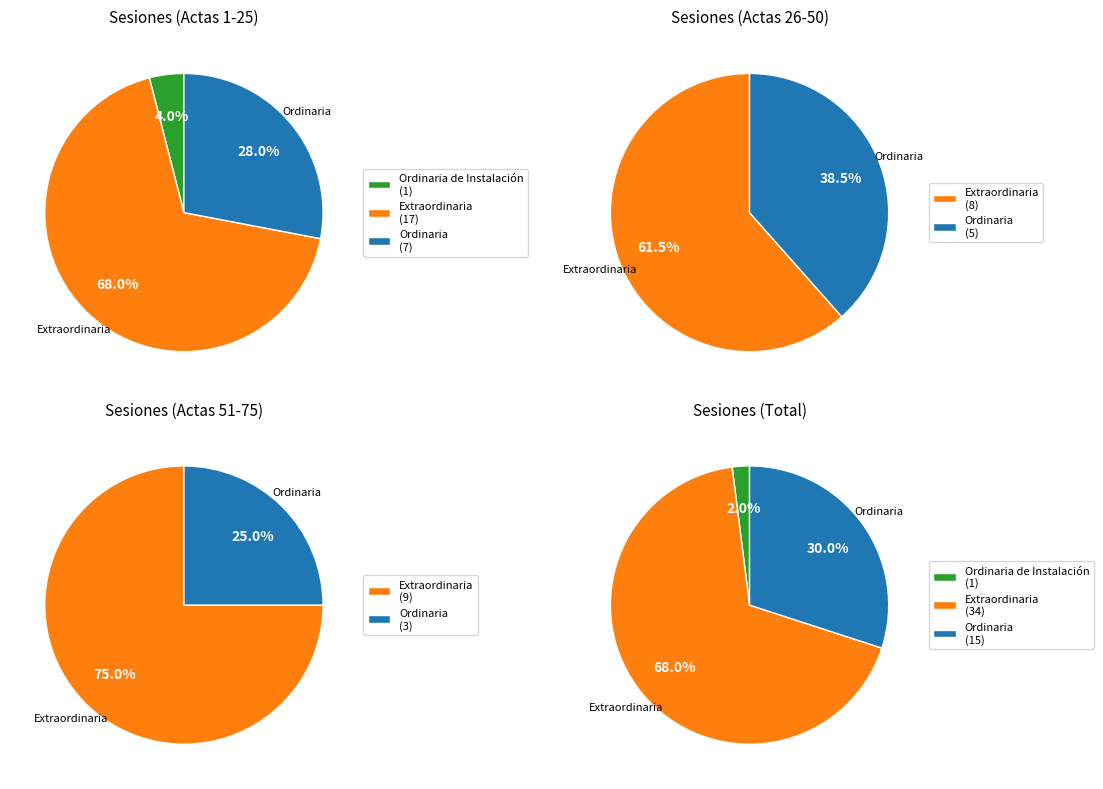

Which slice is the largest?

Extraordinaria